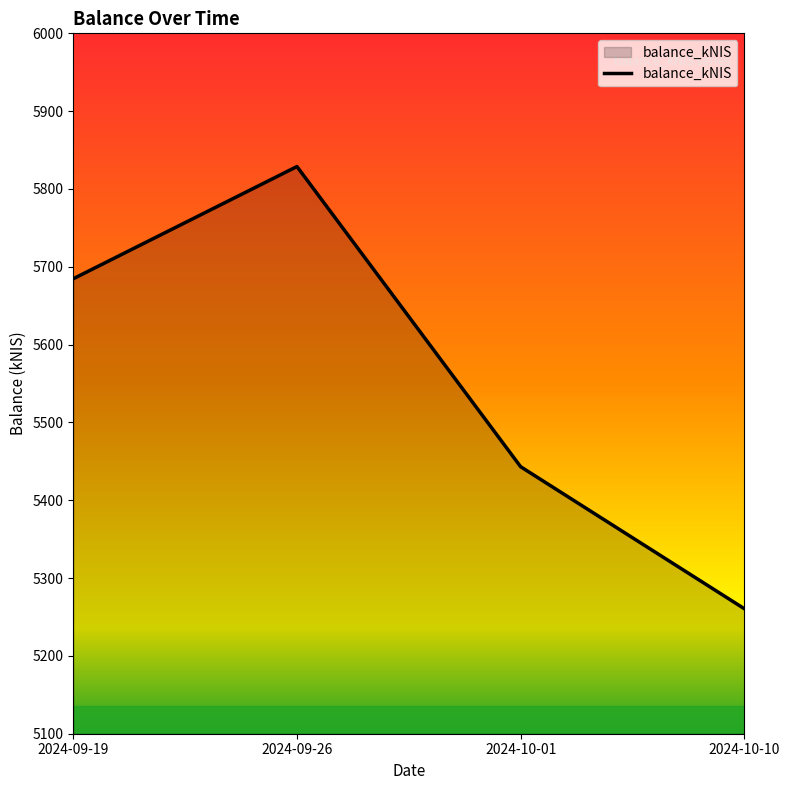

True or false: the data shows 5443.1 at 2024-10-01.

True